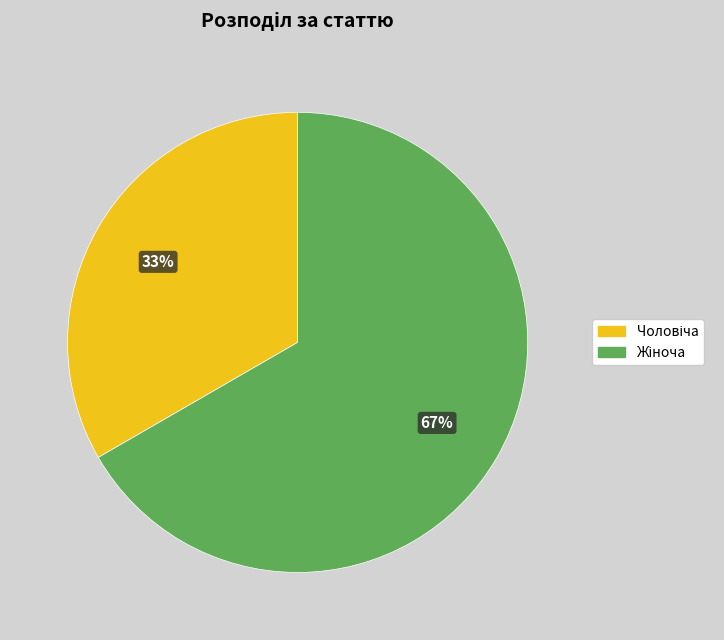

To the nearest percent, what is the average slice percentage?

50%